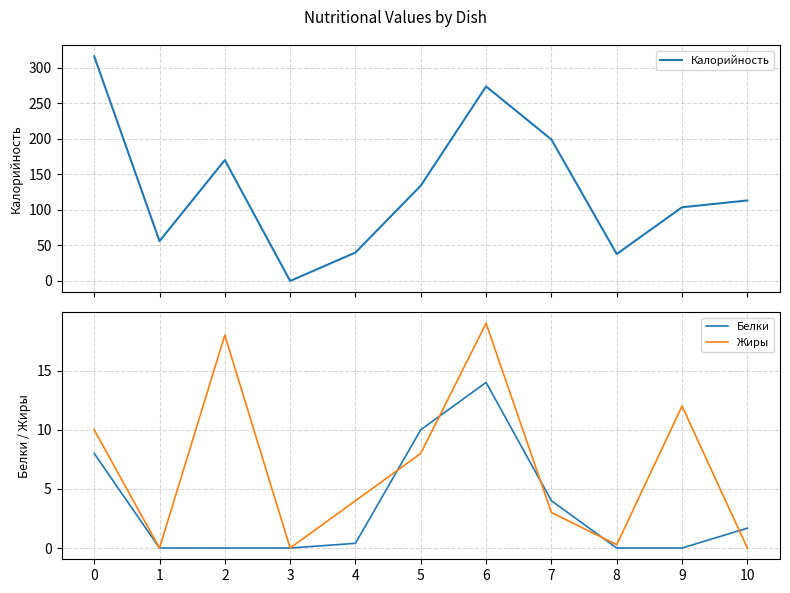

Rank the series at 10 from lowest to highest value.

Жиры, Белки, Калорийность